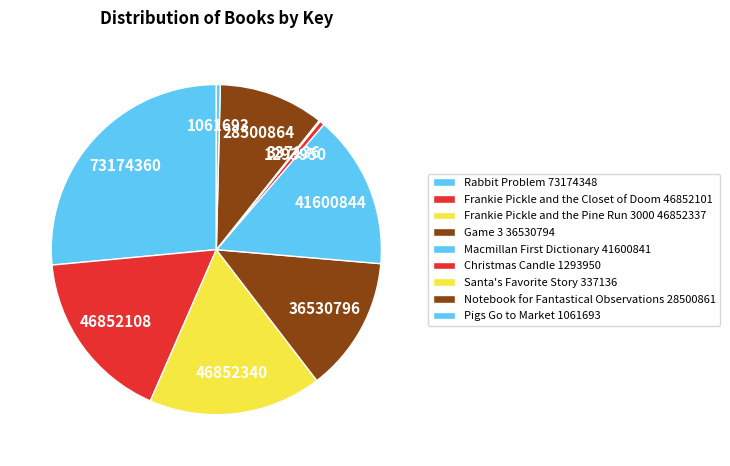

What is the change in value from Christmas Candle to Notebook for Fantastical Observations?

+27206911